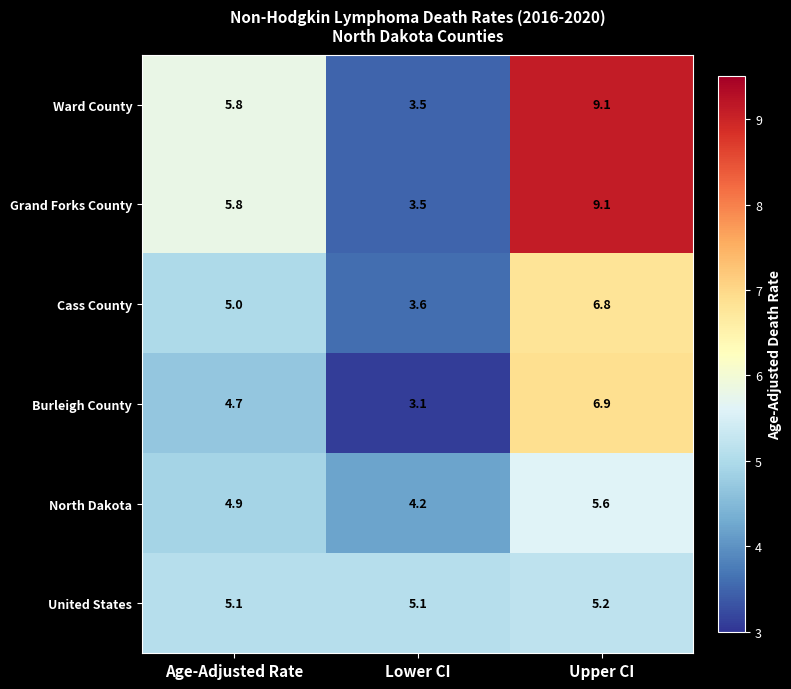

What is the spread (max minus min) of values at Upper CI?

3.9